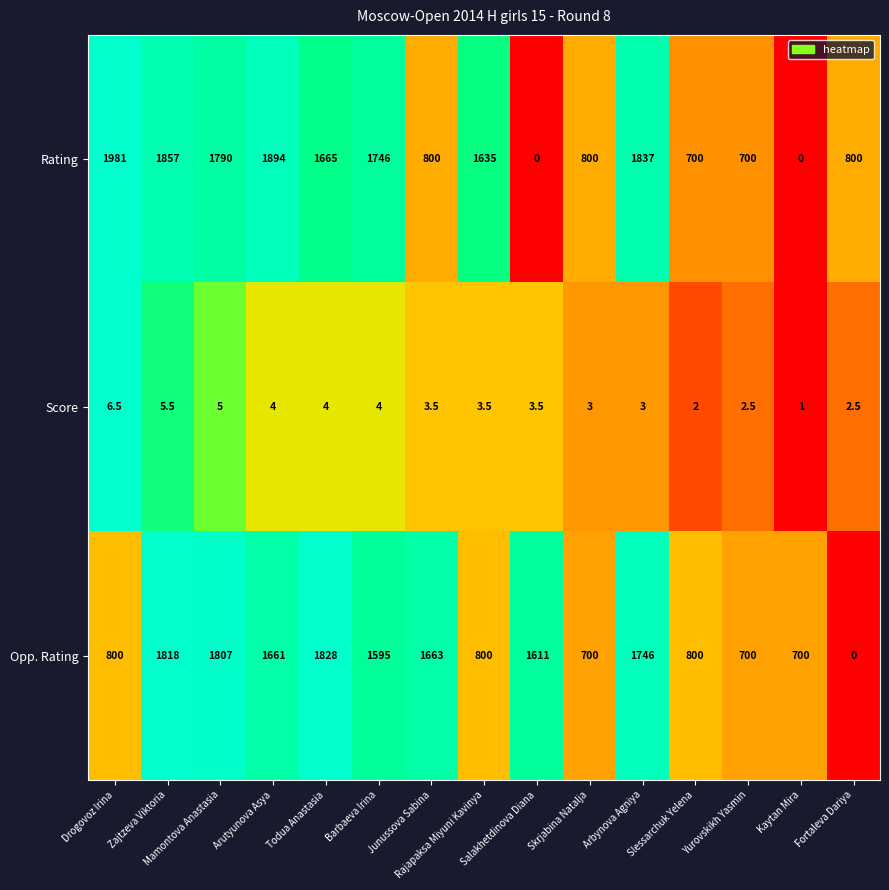

Between Zajtzeva Viktoria and Mamontova Anastasia, which series saw the biggest shift?

Rating